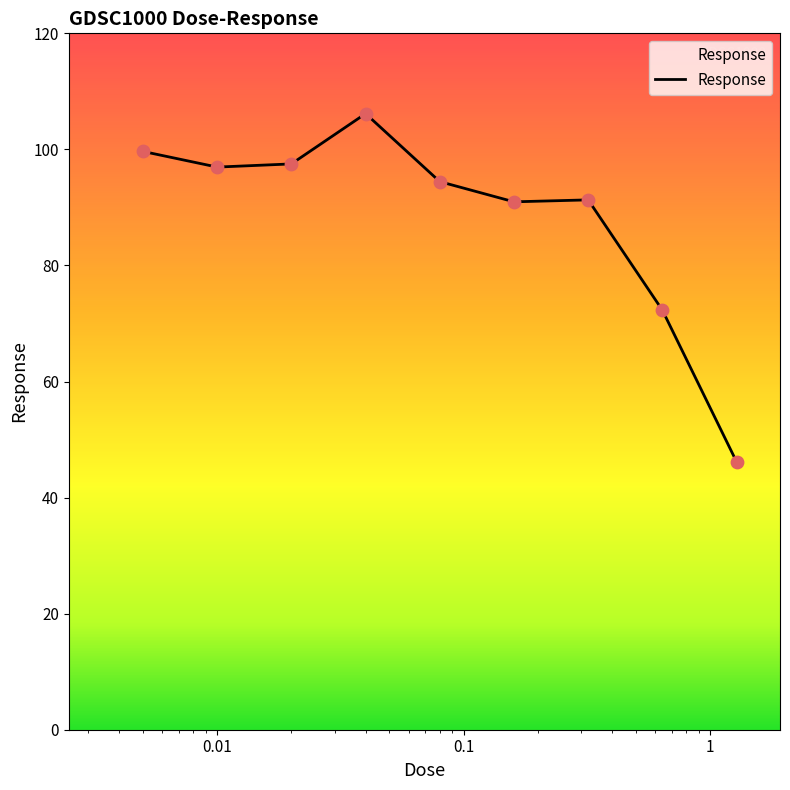

What is the smallest value displayed?

46.2